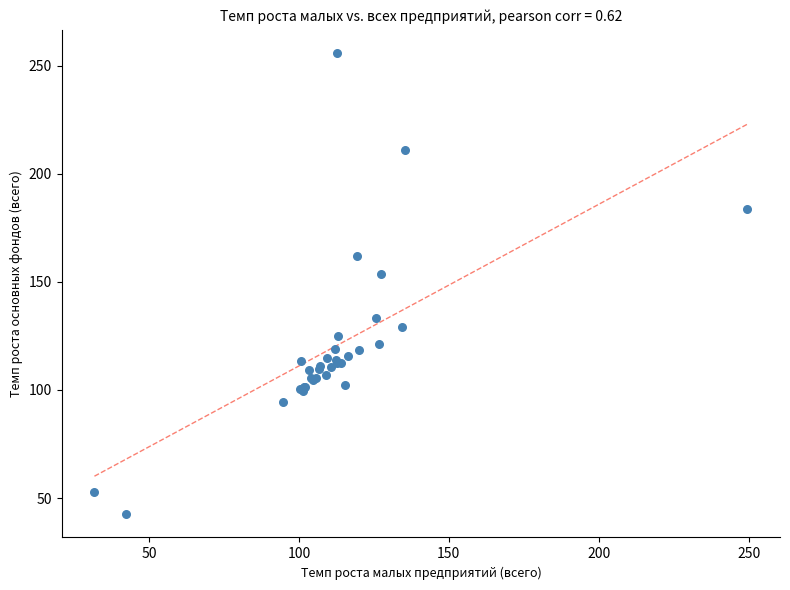

What Y value in the scatter plot is closest to 149?

153.5